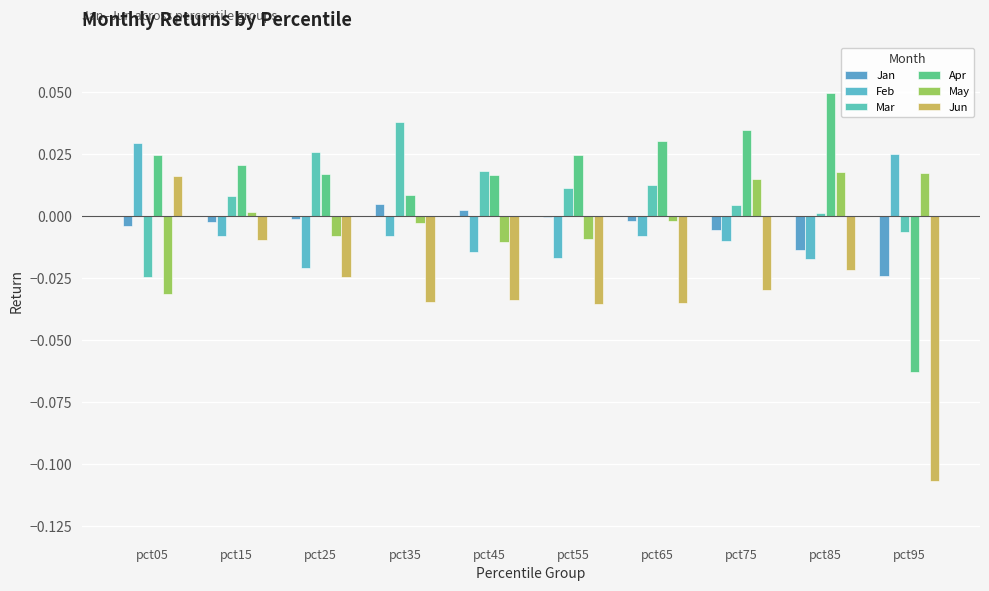

True or false: Apr has a value of 0.0 at pct55.

True